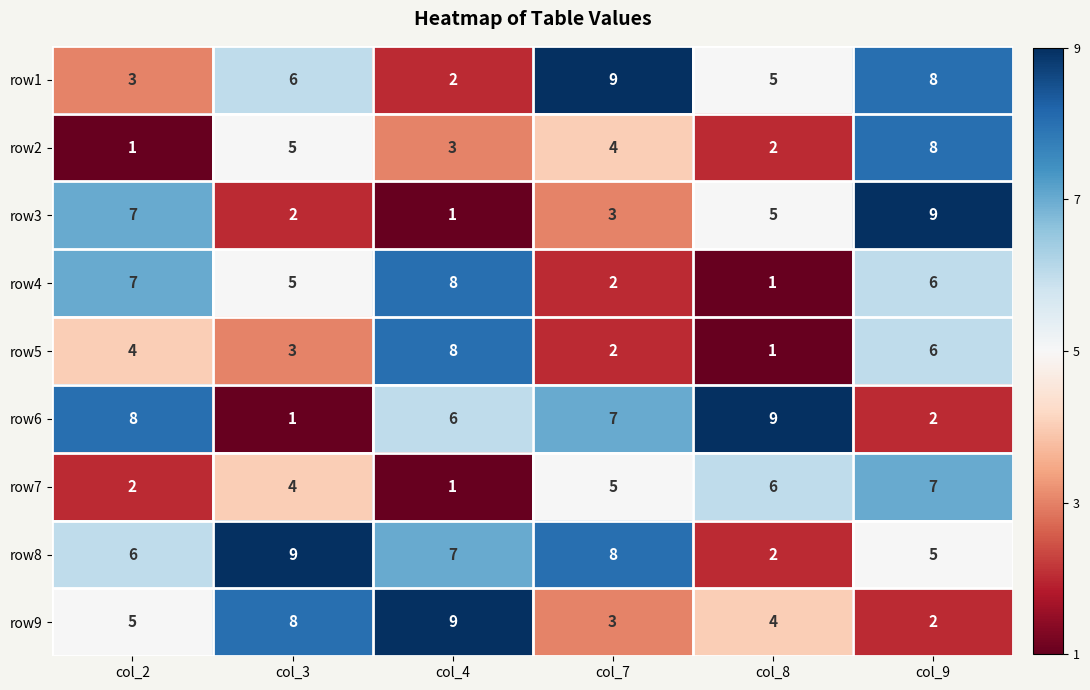

At which category is the sum across all series the highest?

col_9